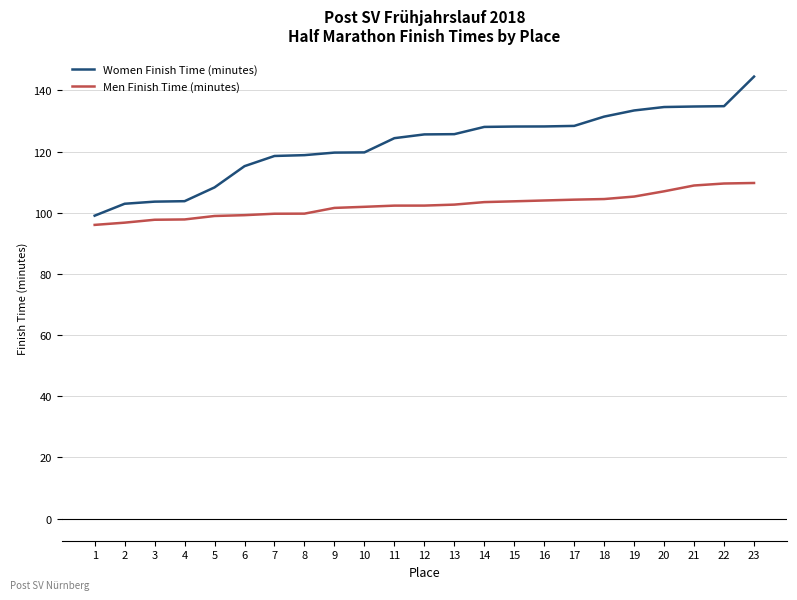

What is the difference between the maximum and minimum values in the Men Finish Time (minutes) series?

13.7